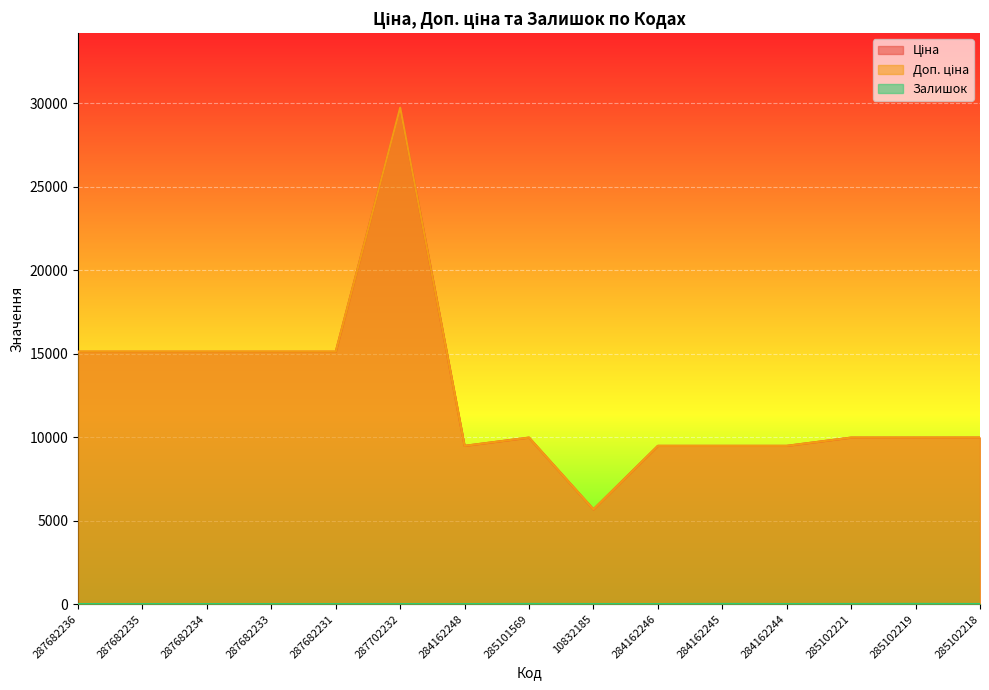

What is the sum of the Ціна values at 285102218 and 285102219?

19950.0